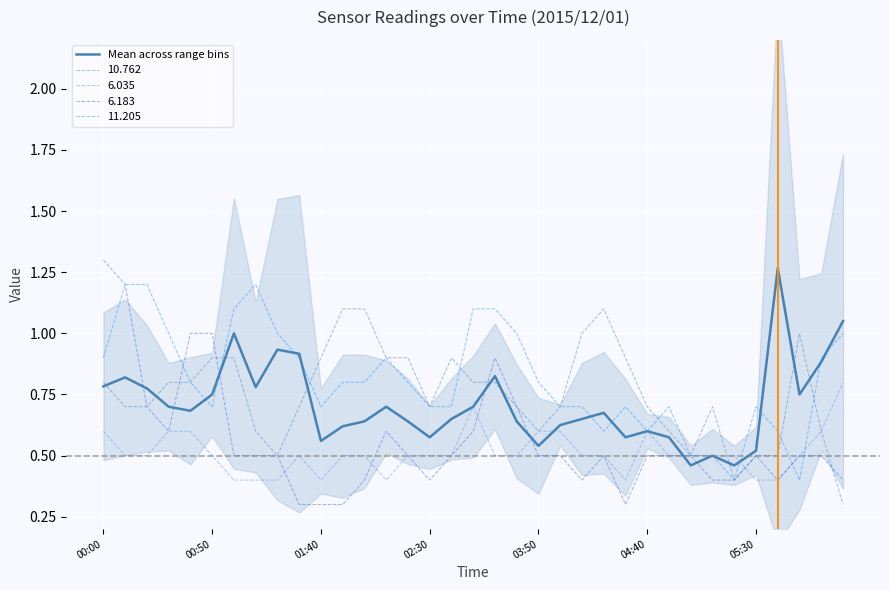

What is the maximum value for 11.205?

1.2